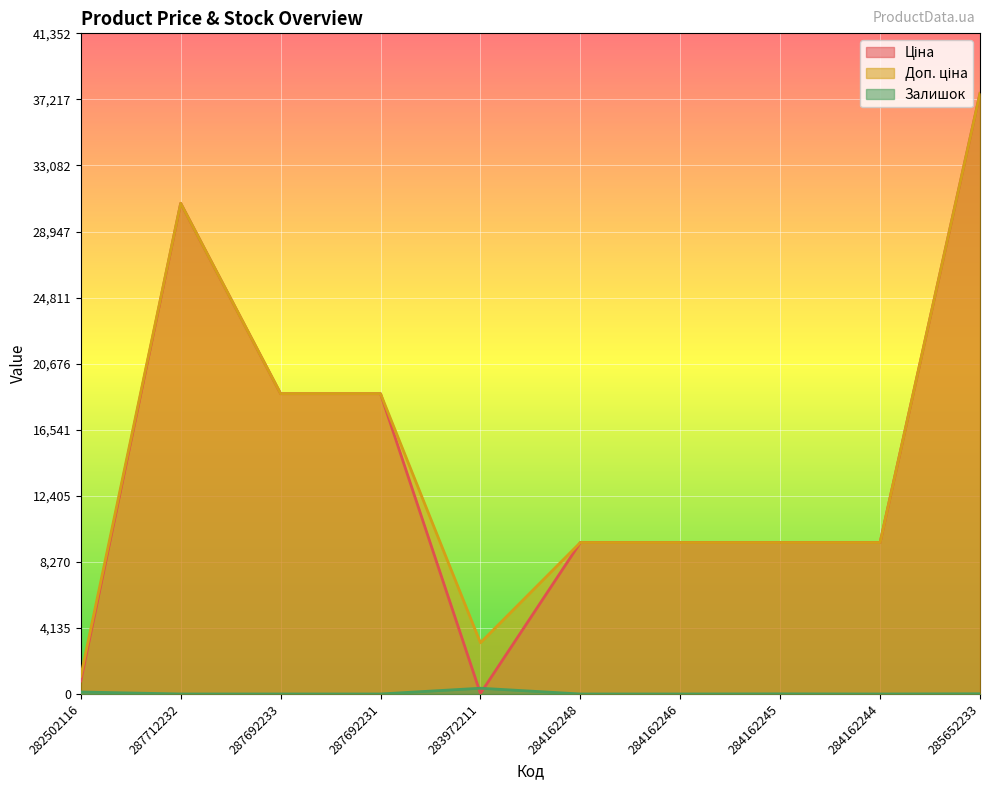

Is it true that Доп. ціна equals 14793.9 at 284162245?

False